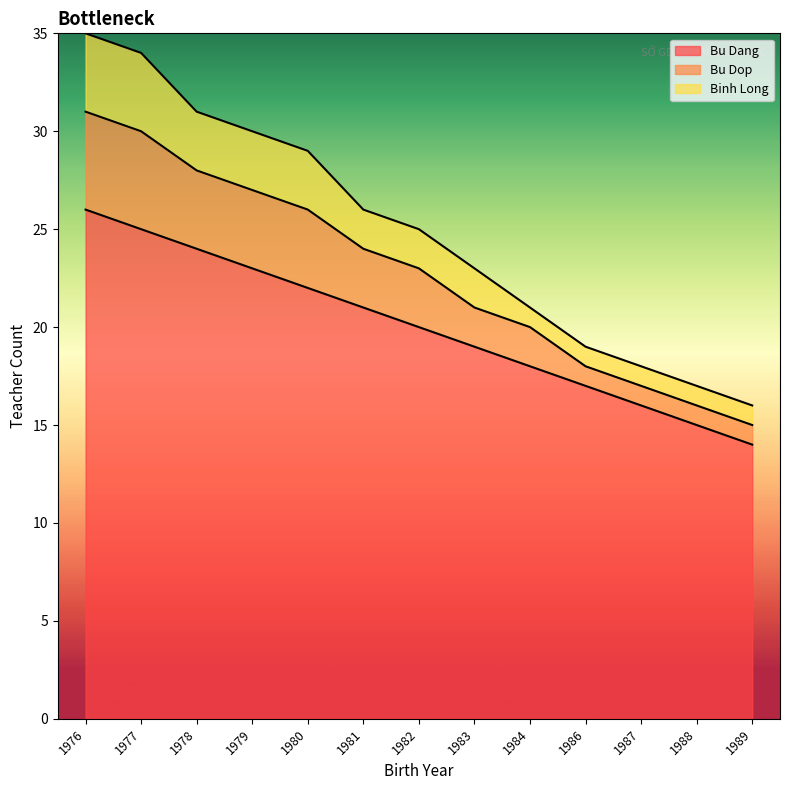

Does the chart display data point markers on the line(s)?

No